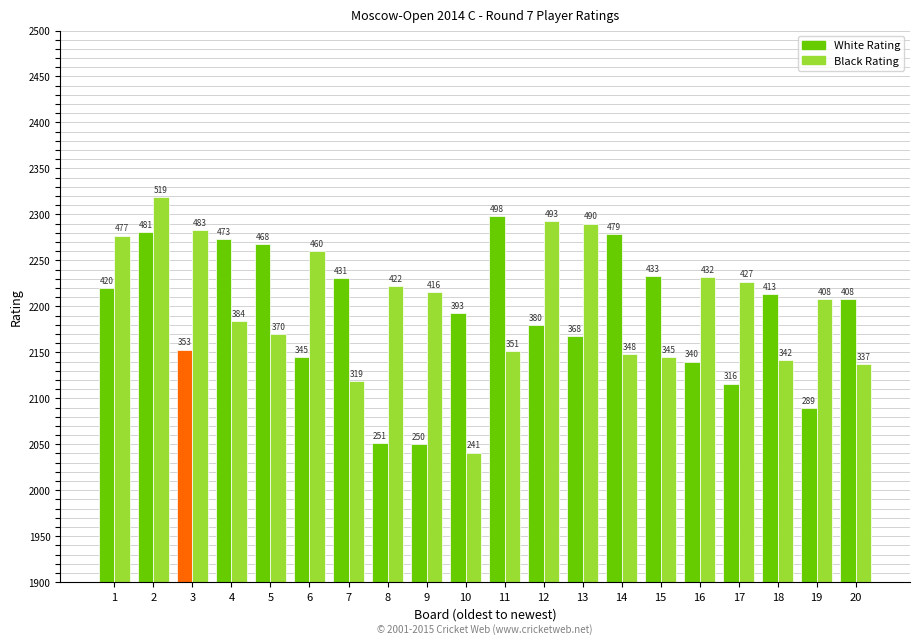

At which category is the sum across all series the highest?

2